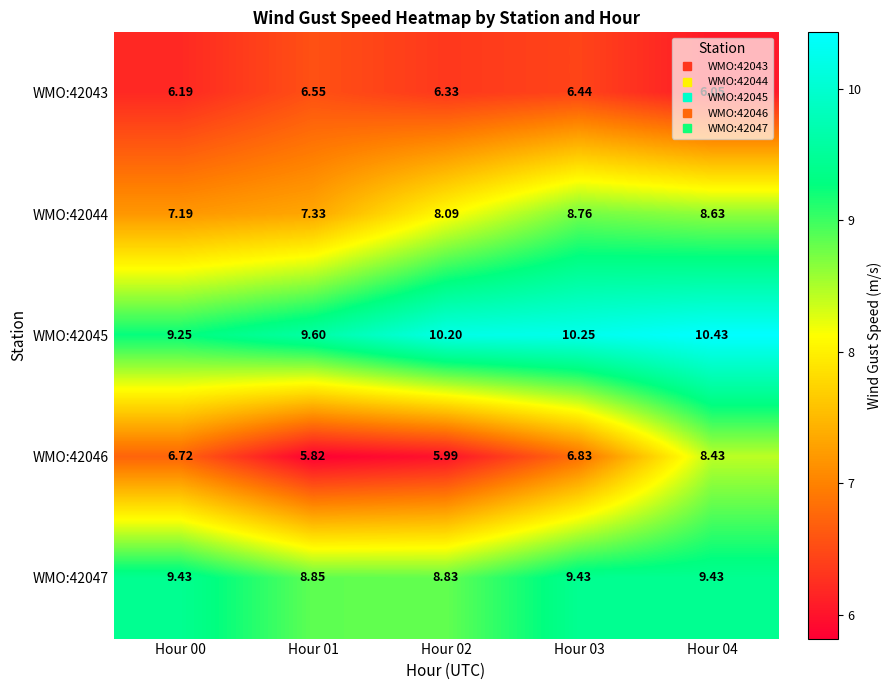

At which category is the sum across all series the highest?

Hour 04